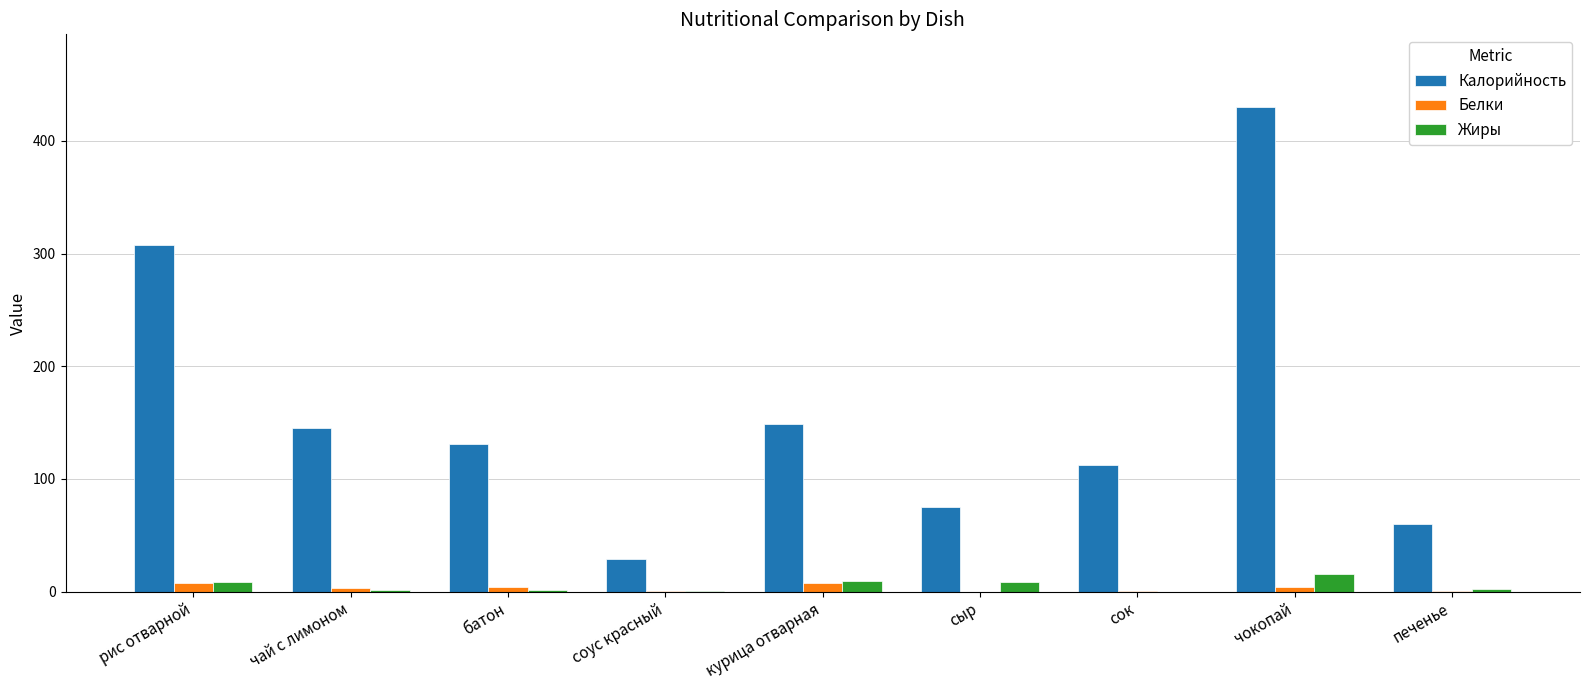

Which series changed the most between рис отварной and соус красный?

Калорийность